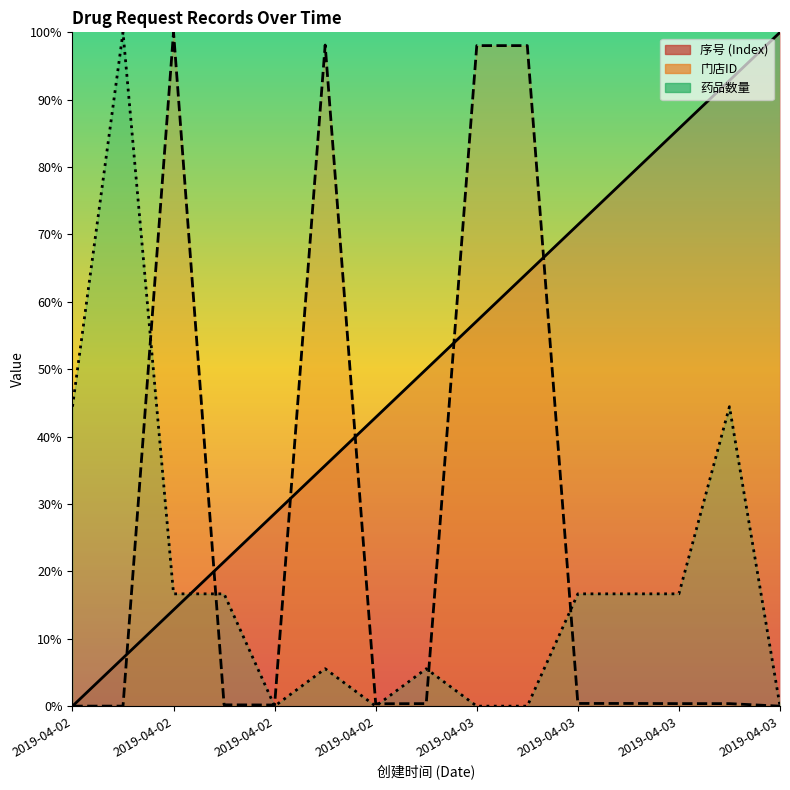

Where is the first local minimum for 药品数量_numeric?

2019-04-02